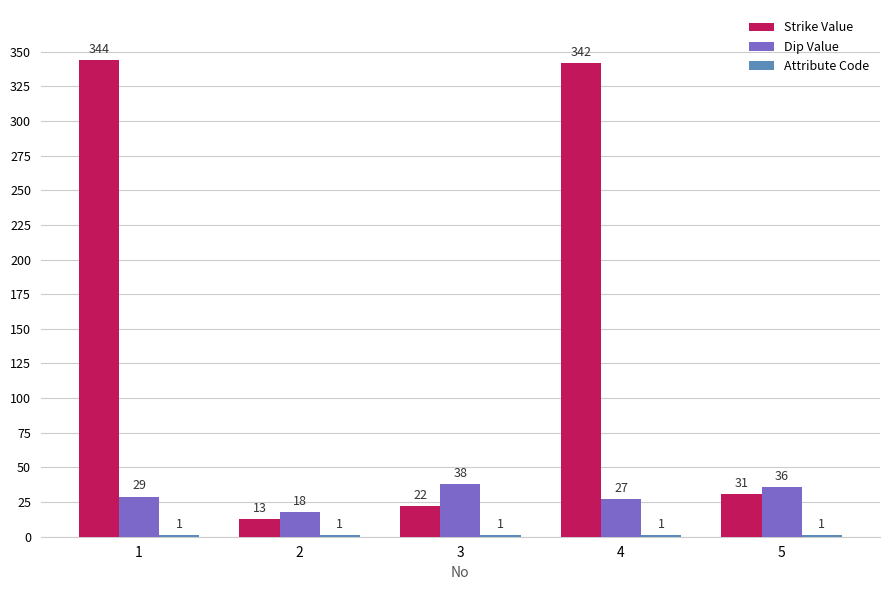

What is the sum of all Strike Value values?

752